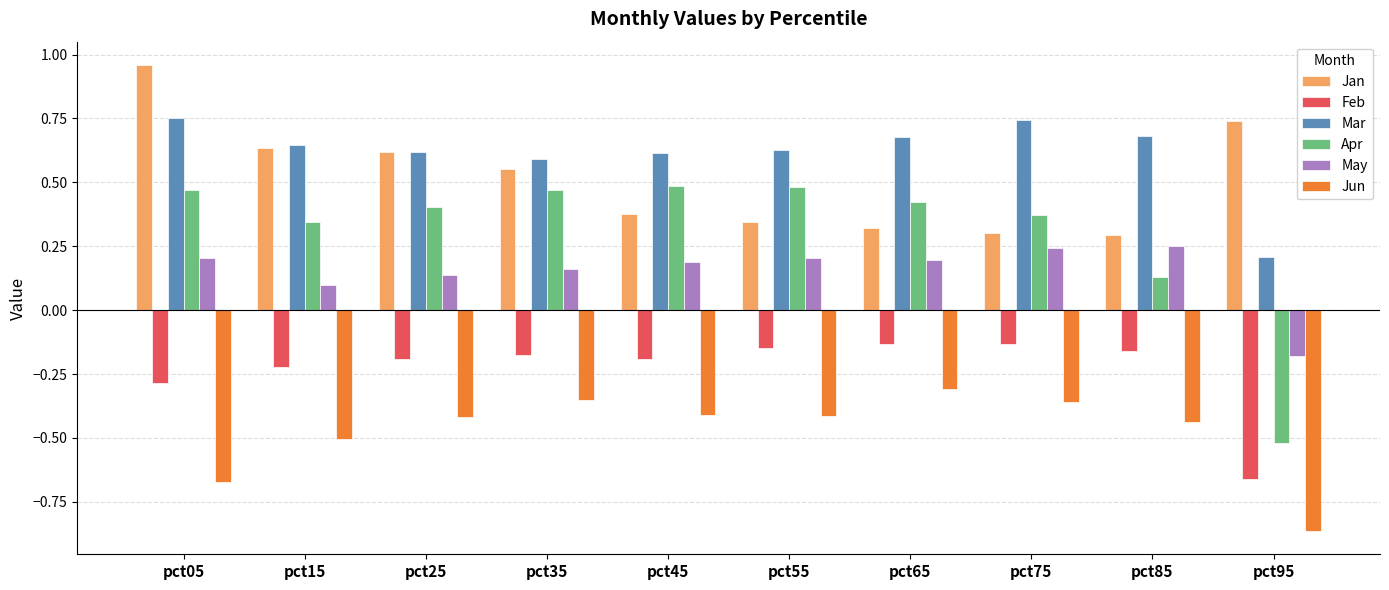

Where does the Apr series first go above 0?

pct05